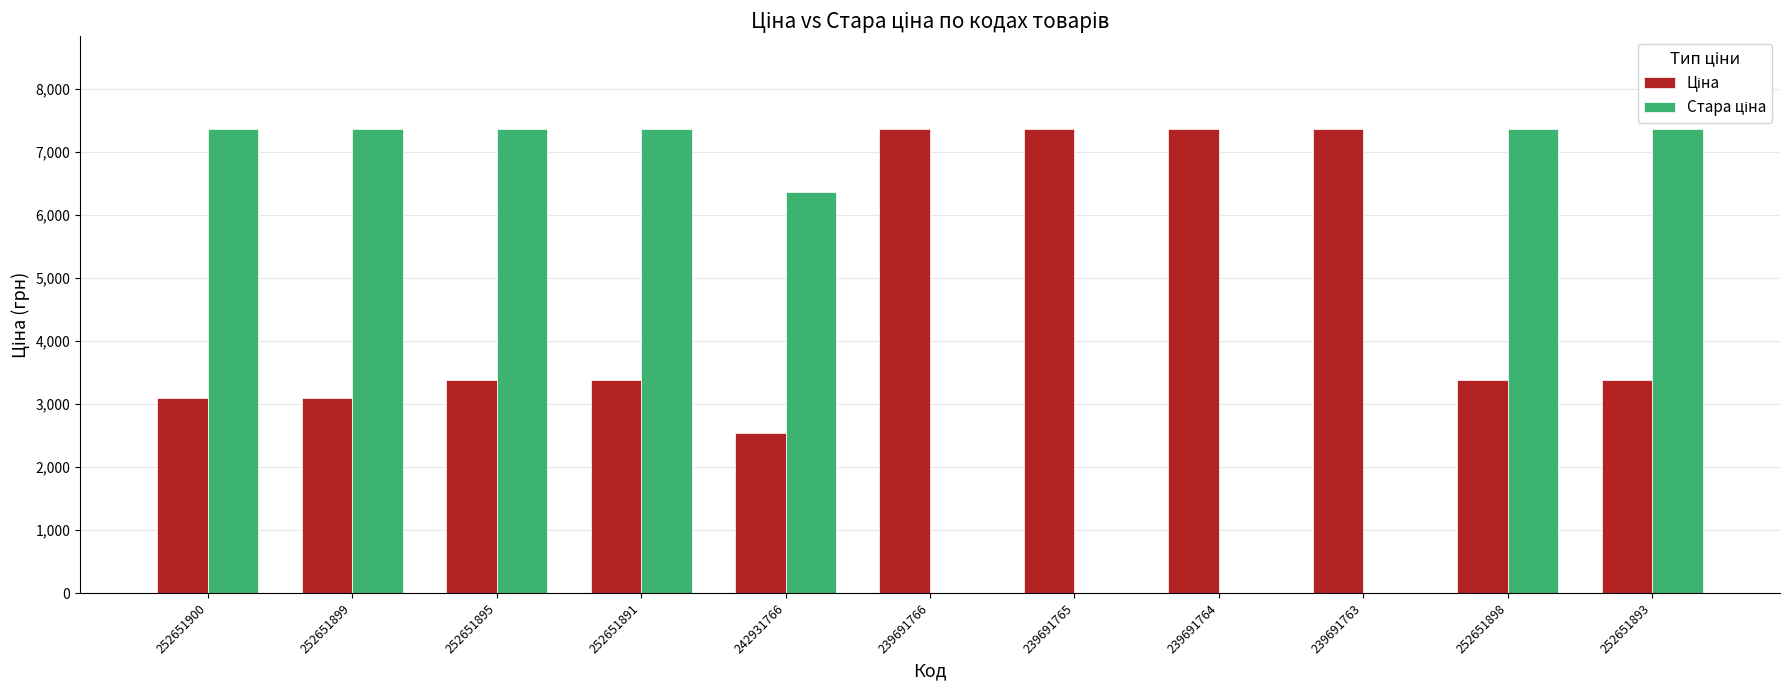

What is the total value across all series at 252651895?

10745.9